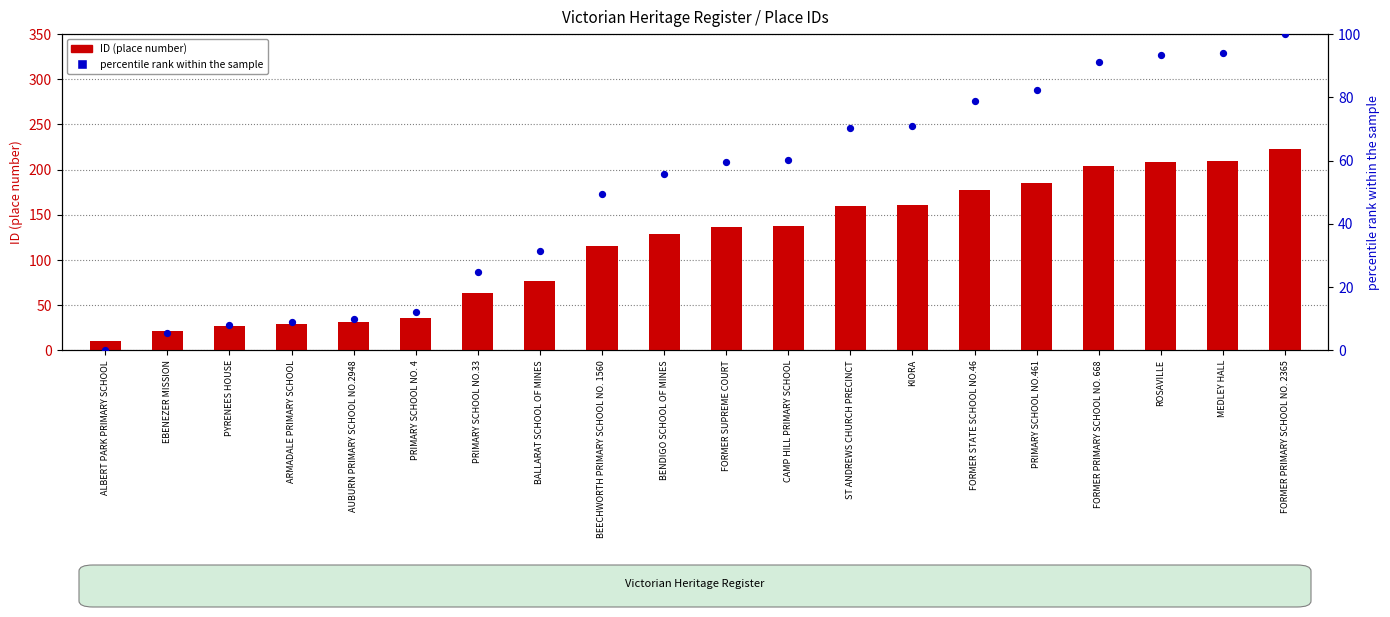

Which series has the largest total across all categories?

ID (place number)